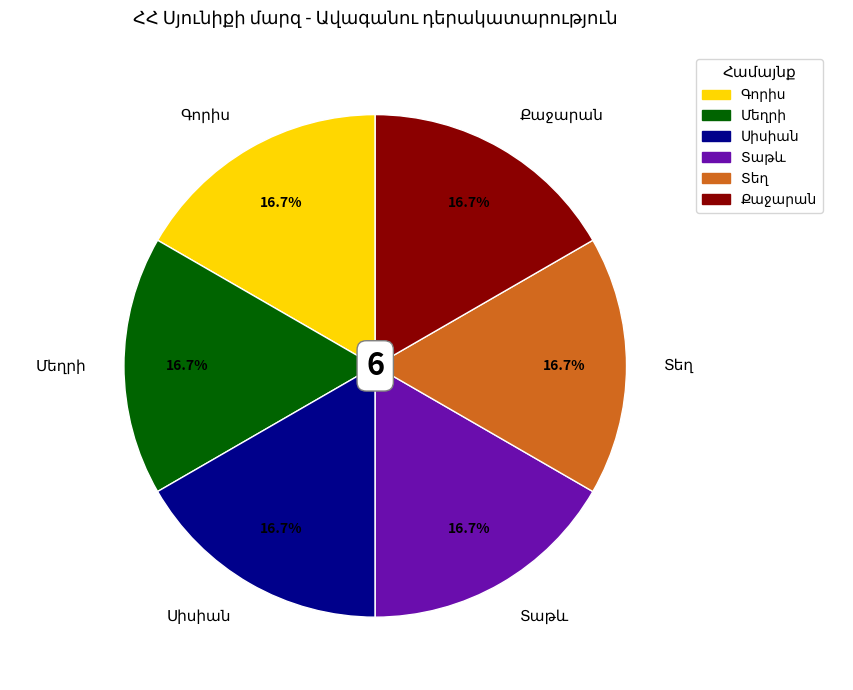

To the nearest percent, what is the difference between the largest and smallest slice percentages?

0%